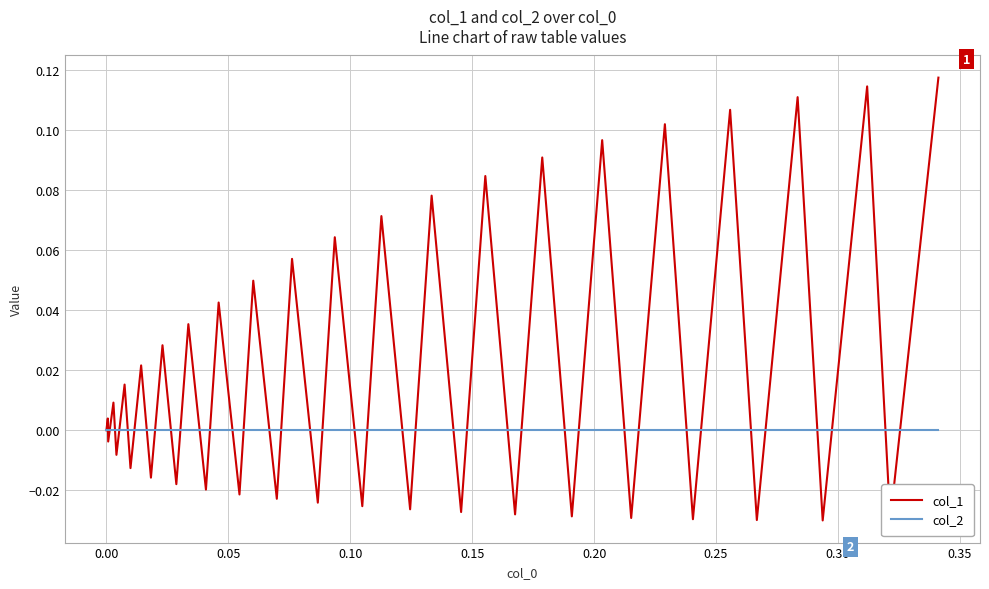

What are all the series names shown in the legend?

col_1, col_2